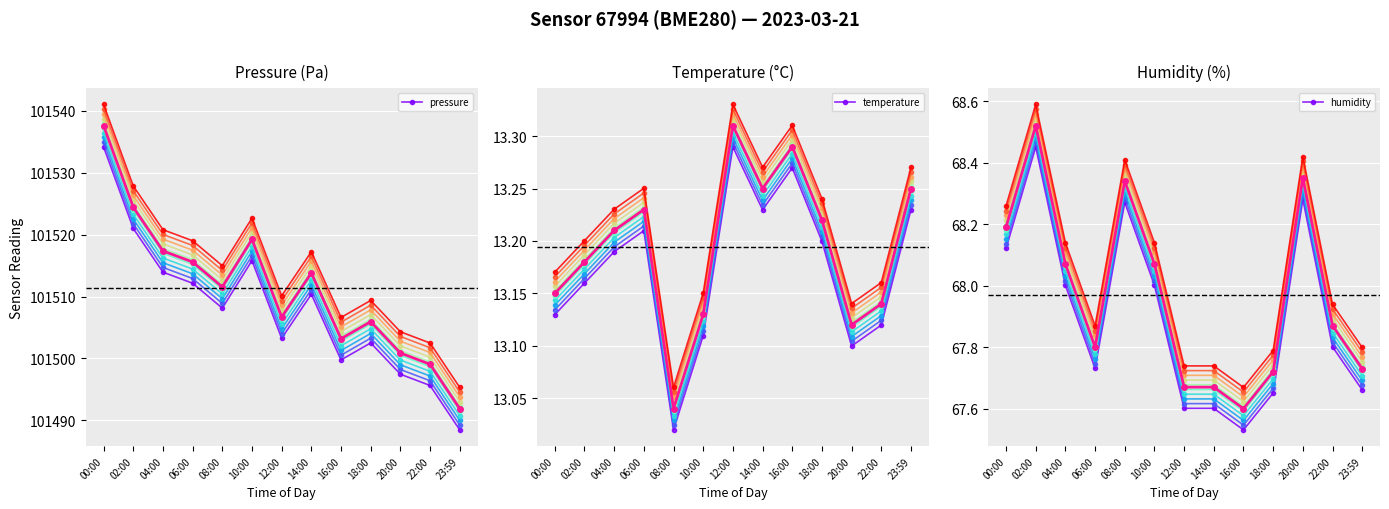

True or false: pressure has more than 0 points higher than both neighbors.

True